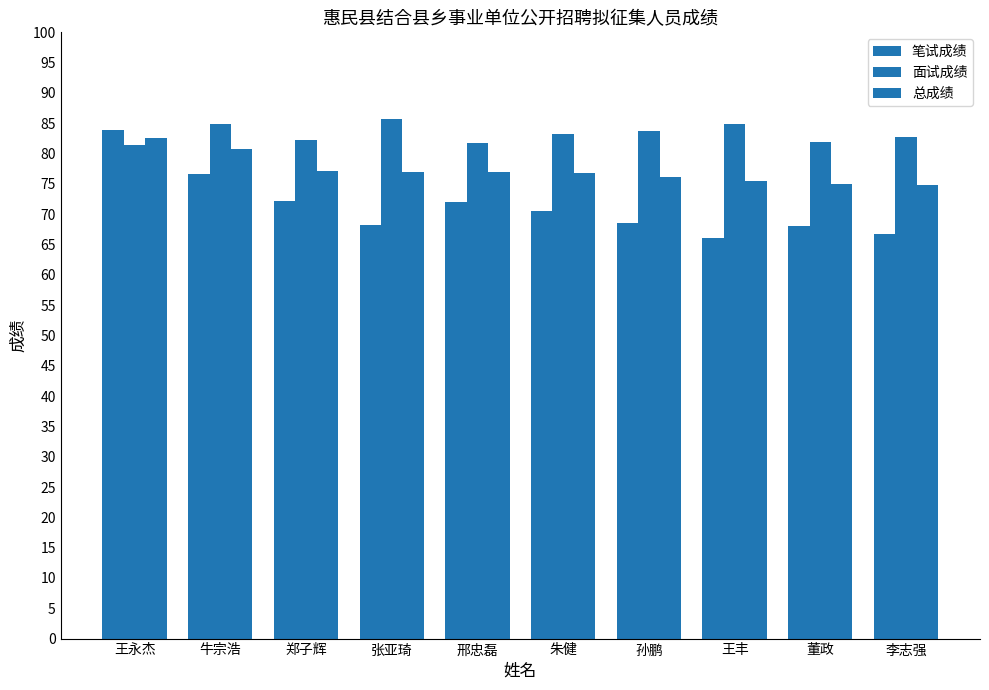

How many bars are there in total?

30